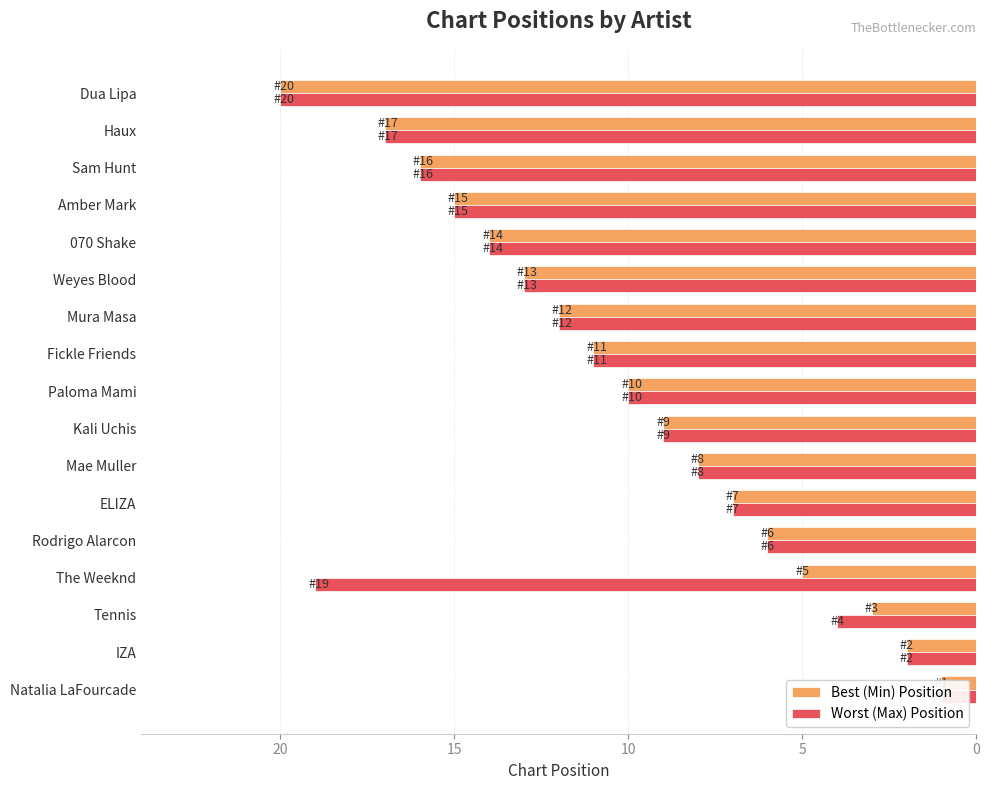

Are the bars horizontal?

Yes